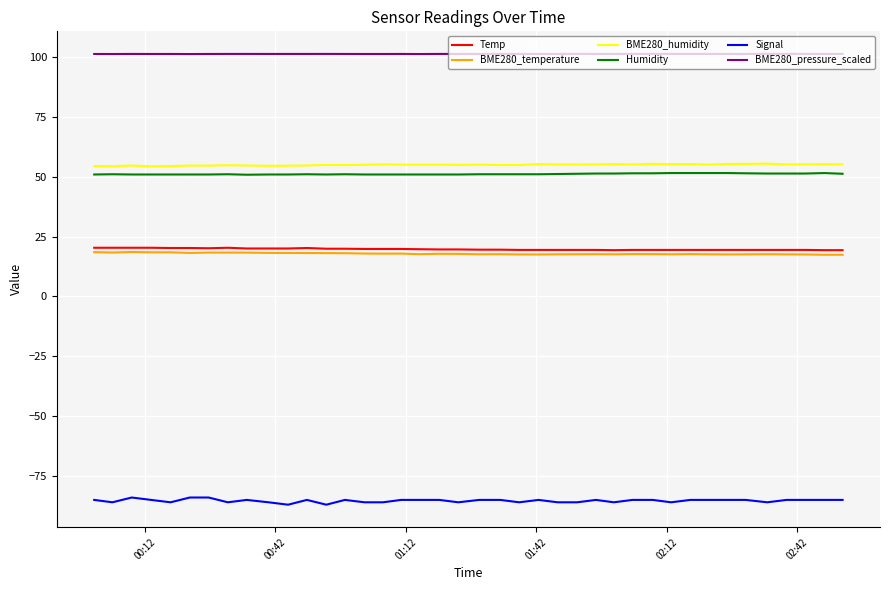

Which series has the largest total across all categories?

BME280_pressure_scaled